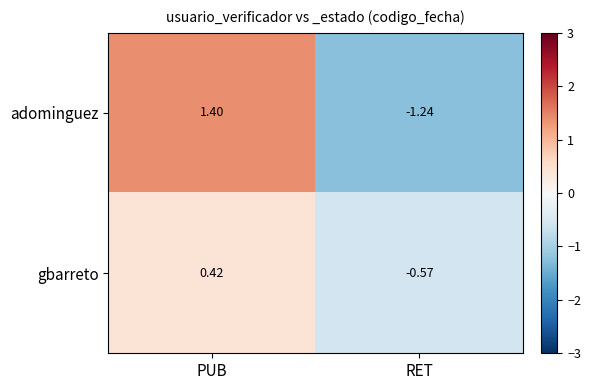

List the labels in order of adominguez value, largest first.

PUB, RET